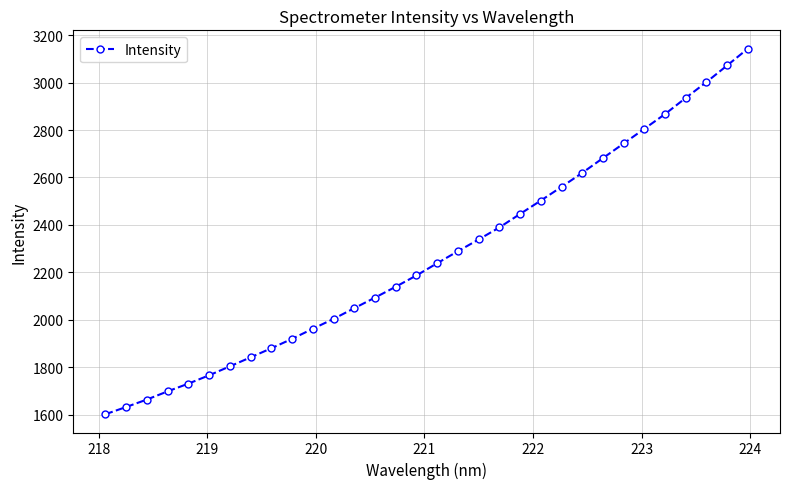

What is the maximum value shown in the chart?

3143.3